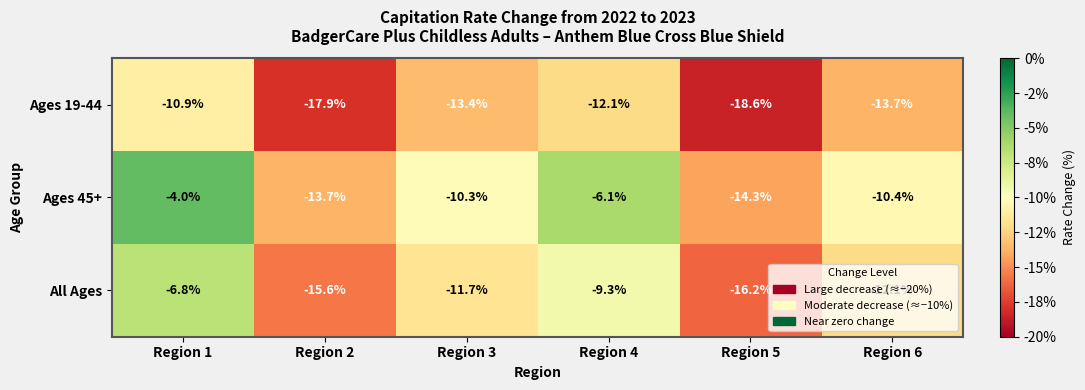

The value of Ages 45+ at Region 2 is -9.0. True or false?

False